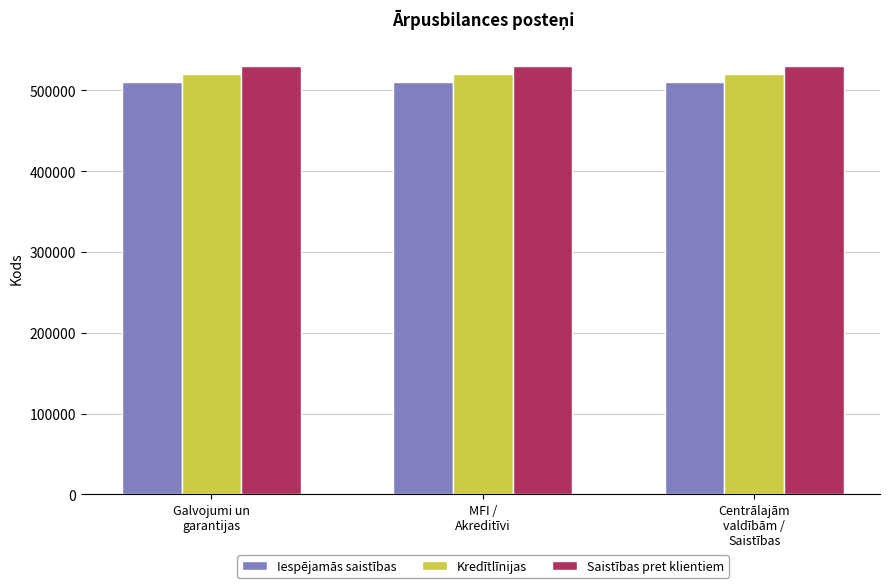

What is the approximate value of Kredītlīnijas at MFI /
Akreditīvi?

520001